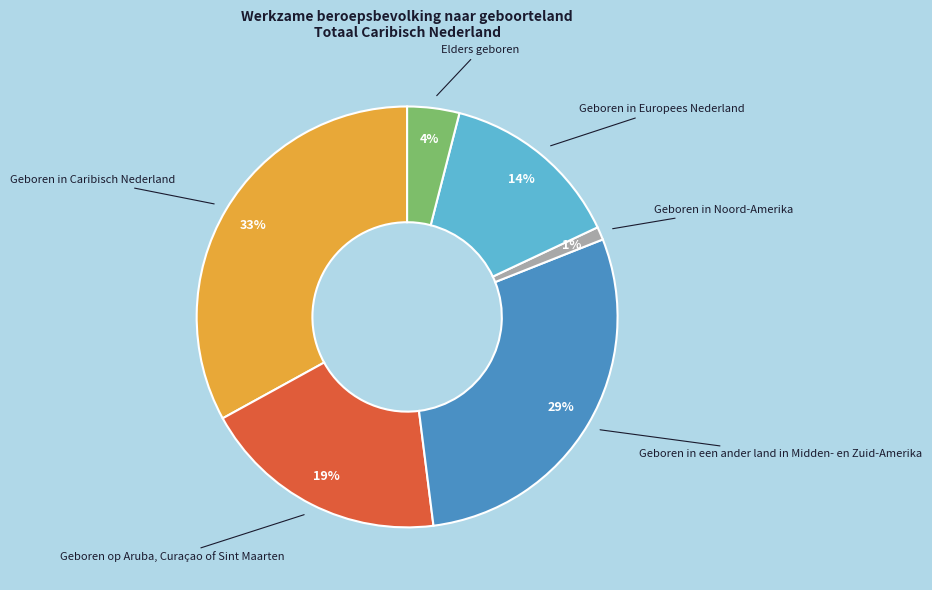

What is the largest slice in the pie chart?

Geboren in Caribisch Nederland